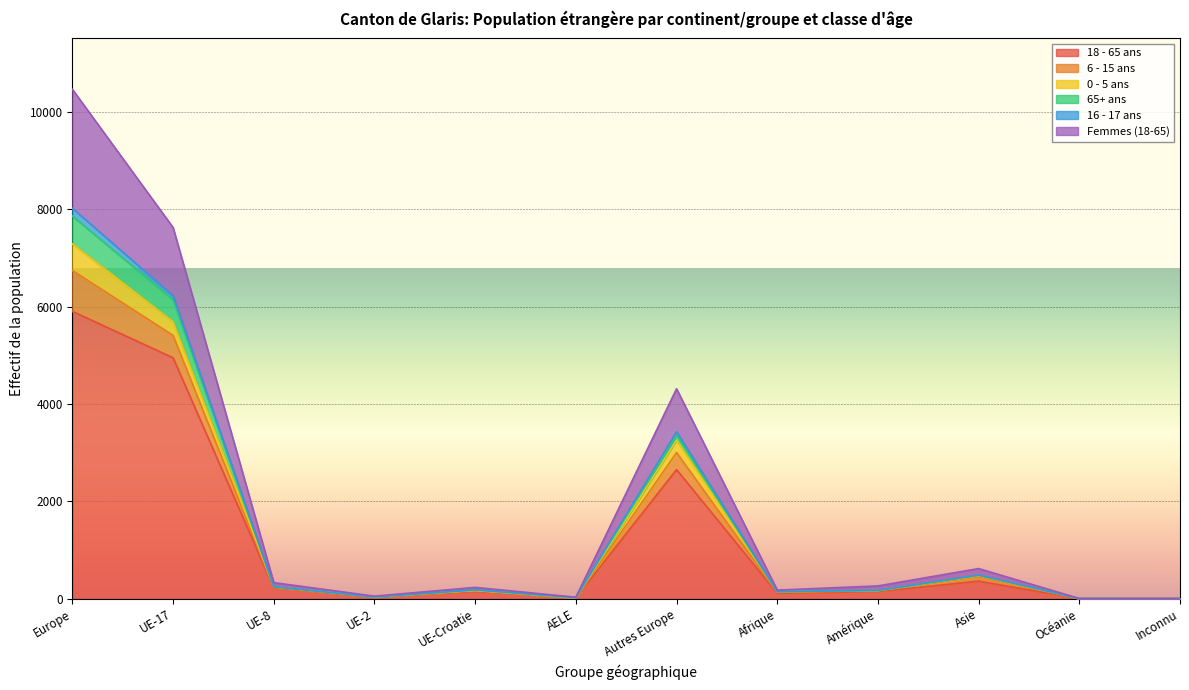

Which has a higher value, Afrique or Inconnu?

Afrique